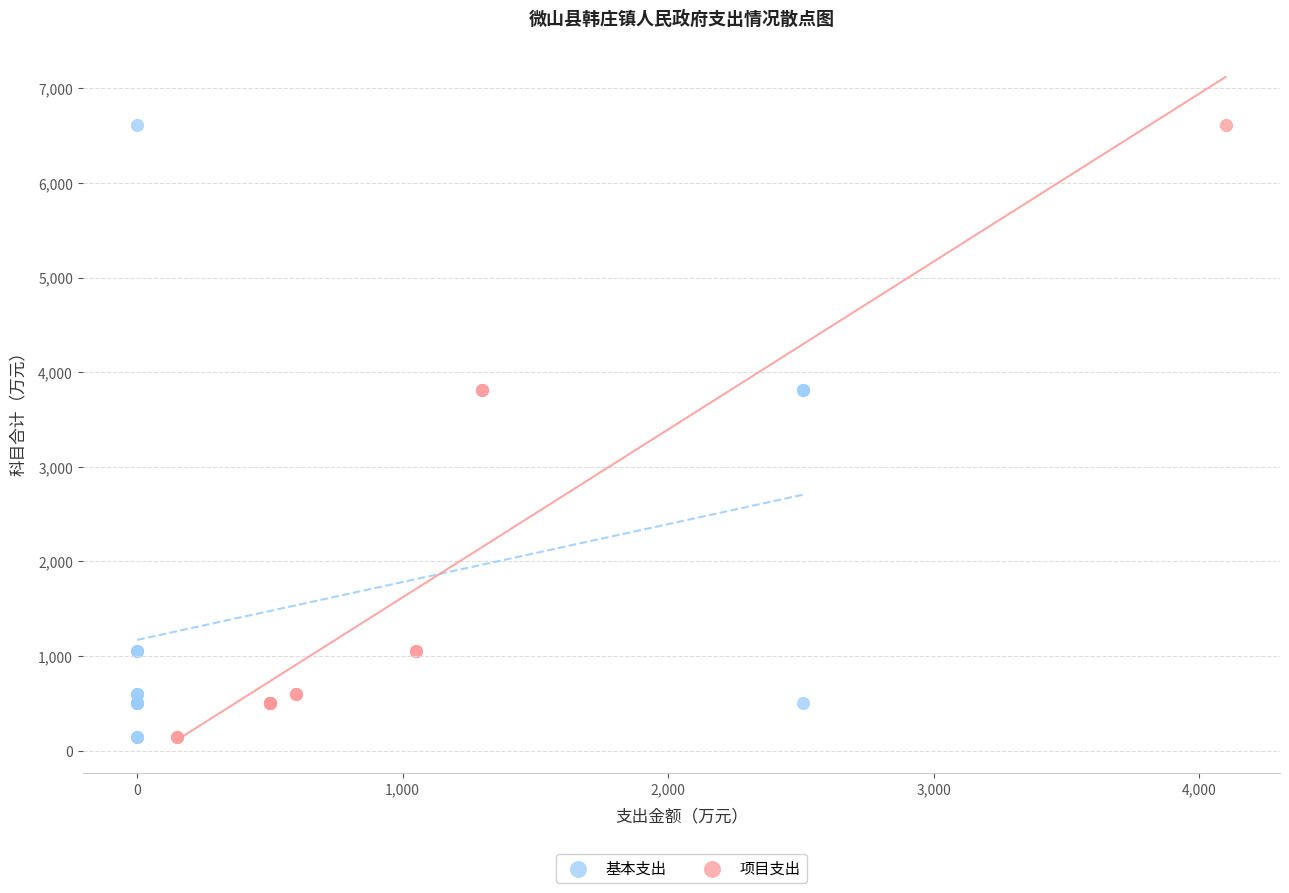

What are all the series names shown in the legend?

基本支出, 项目支出